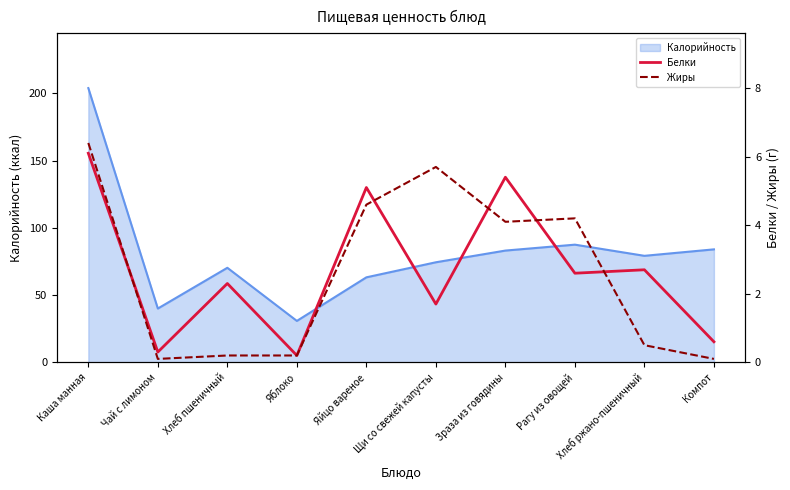

At which label does Калорийность reach its minimum?

Яблоко